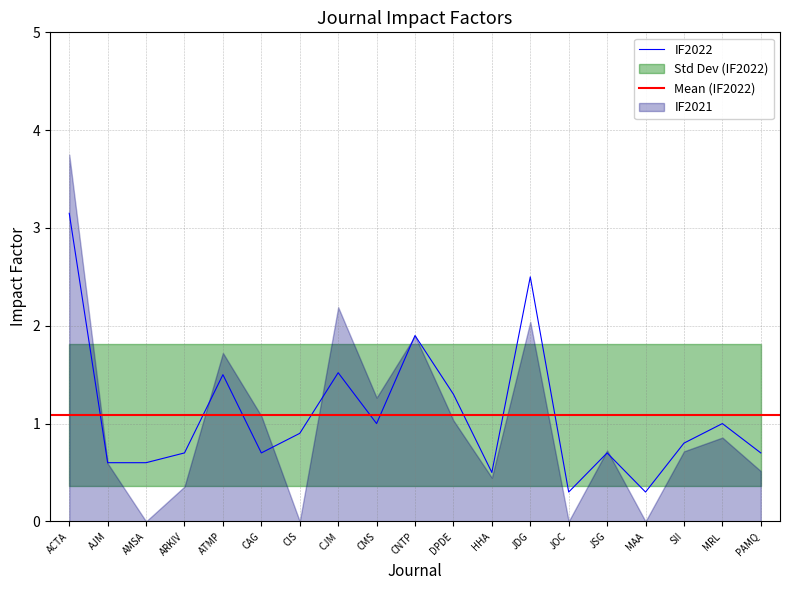

True or false: there are more than 1 points higher than both neighbors.

True